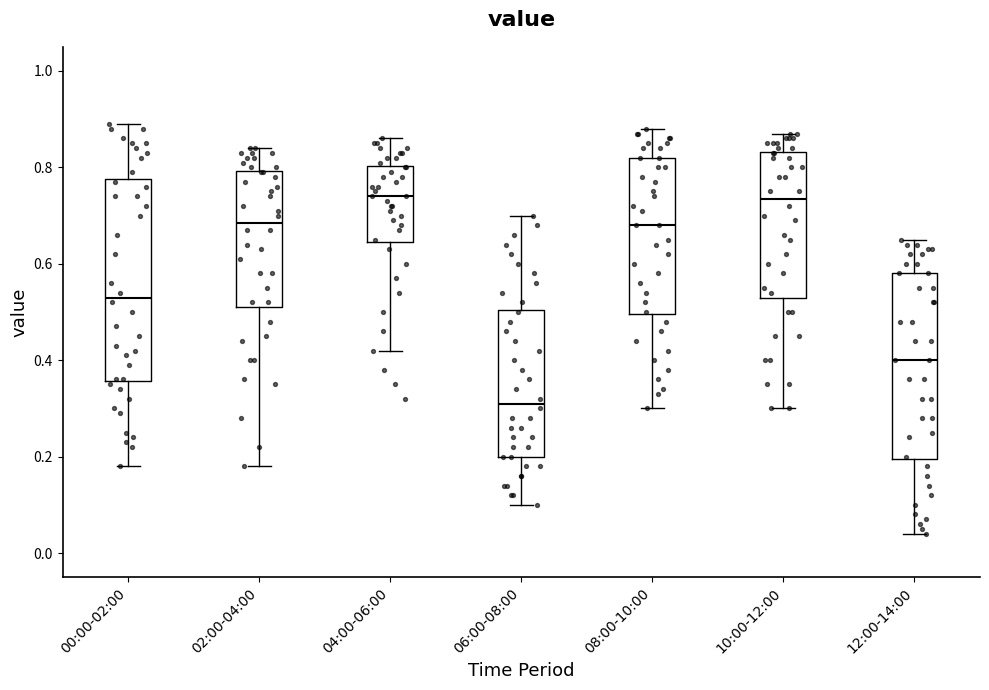

Reading left to right, read every box against the y-axis: the position of its median line, the range the box covers, and the ends of its whiskers. The values are not printed on the chart, so give them approximately, as read against the axis.

00:00-02:00: median 0.54, box 0.36 to 0.78, whiskers 0.18 to 0.90
02:00-04:00: median 0.68, box 0.52 to 0.80, whiskers 0.18 to 0.84
04:00-06:00: median 0.74, box 0.64 to 0.80, whiskers 0.42 to 0.86
06:00-08:00: median 0.32, box 0.20 to 0.50, whiskers 0.10 to 0.70
08:00-10:00: median 0.68, box 0.50 to 0.82, whiskers 0.30 to 0.88
10:00-12:00: median 0.74, box 0.54 to 0.84, whiskers 0.30 to 0.88
12:00-14:00: median 0.40, box 0.20 to 0.58, whiskers 0.04 to 0.66